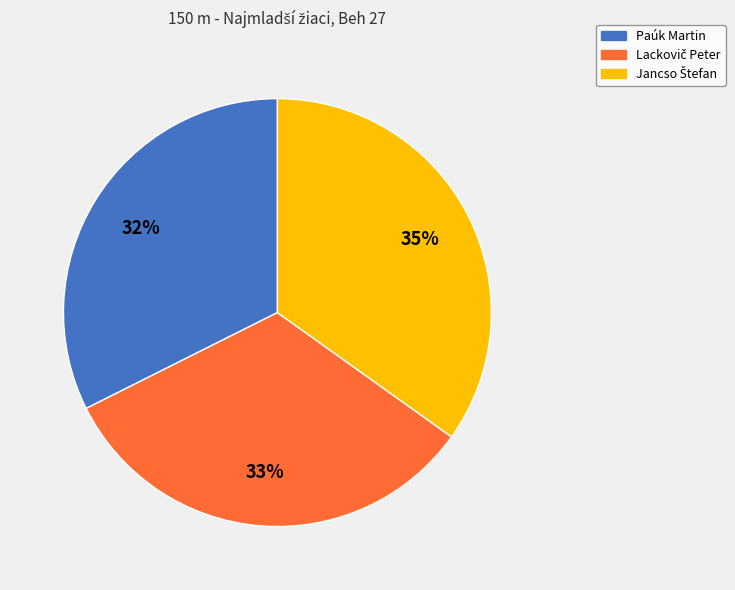

To the nearest percent, what percentage of the pie is Paúk Martin?

32%